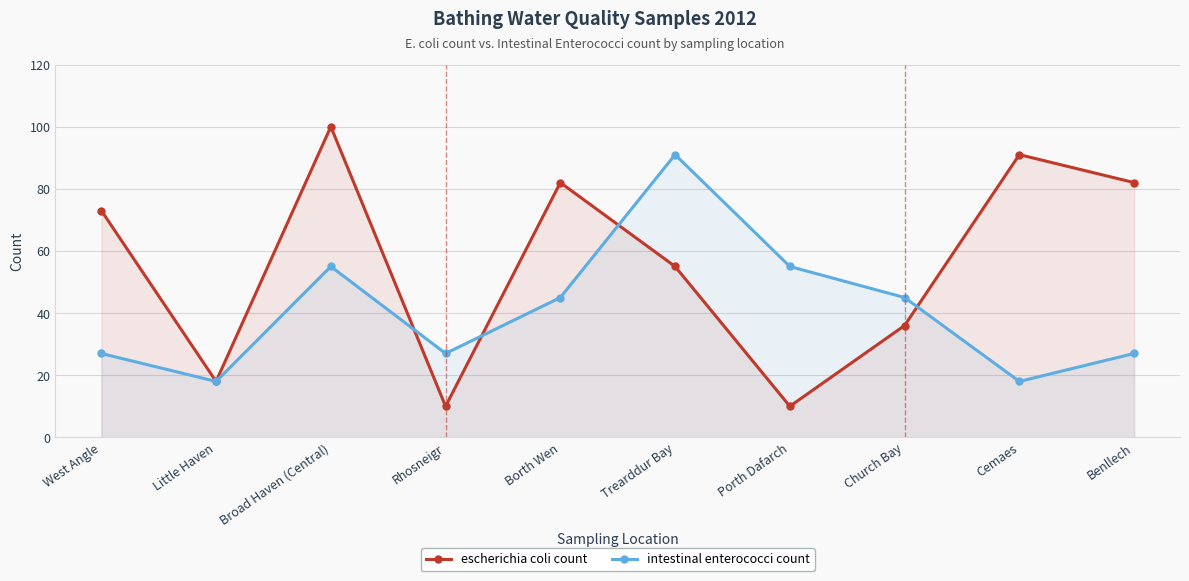

At how many categories does at least one series exceed 36?

8